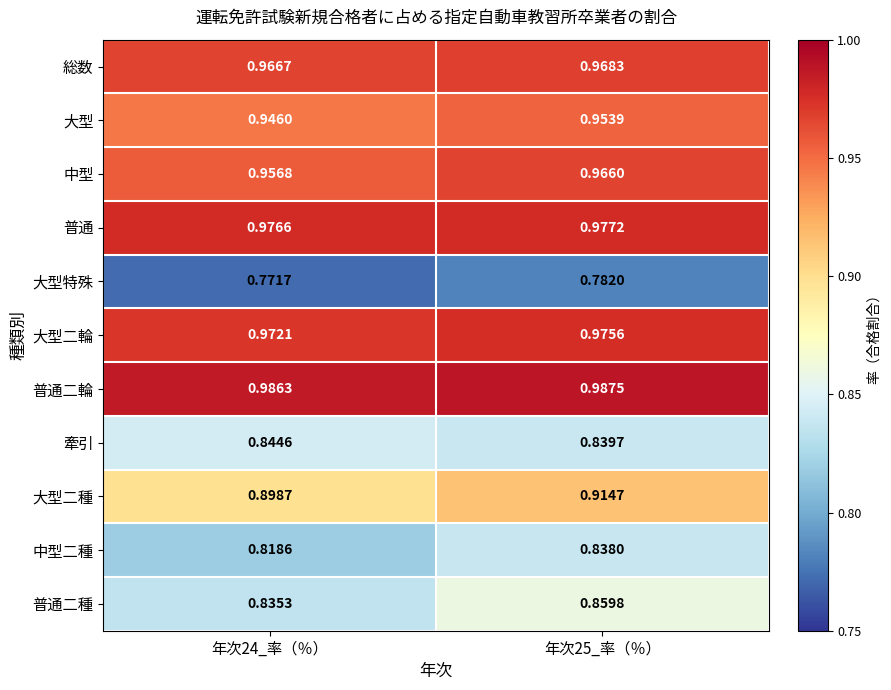

Is the value of 牽引 at 年次25_率（％） greater than the value of 普通二輪 at 年次24_率（％）?

No